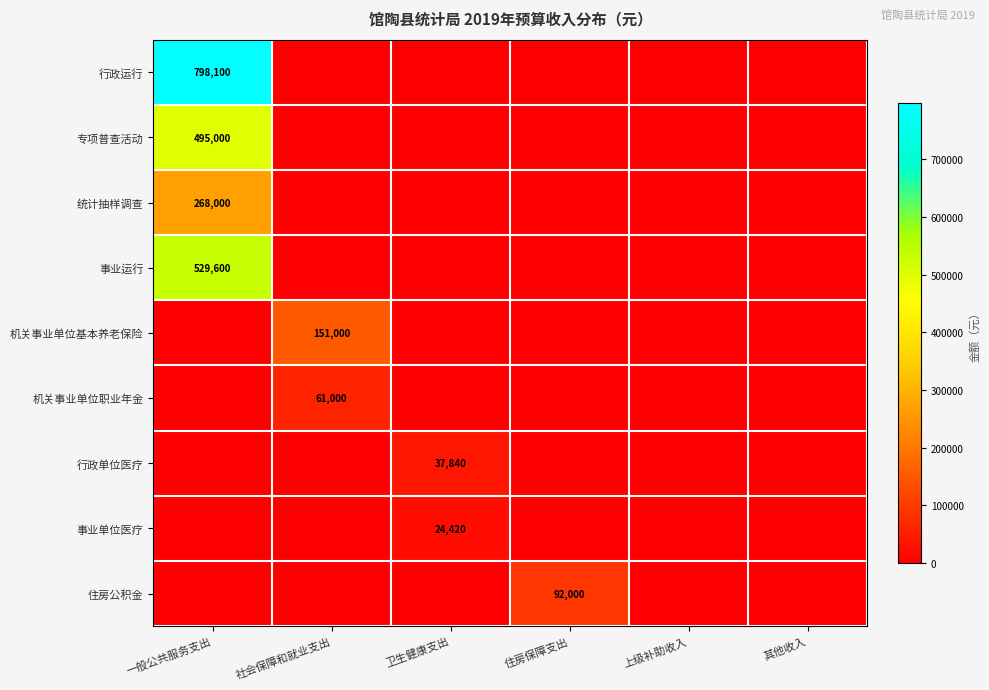

The 专项普查活动 series shows 495000 at 一般公共服务支出. True or false?

True